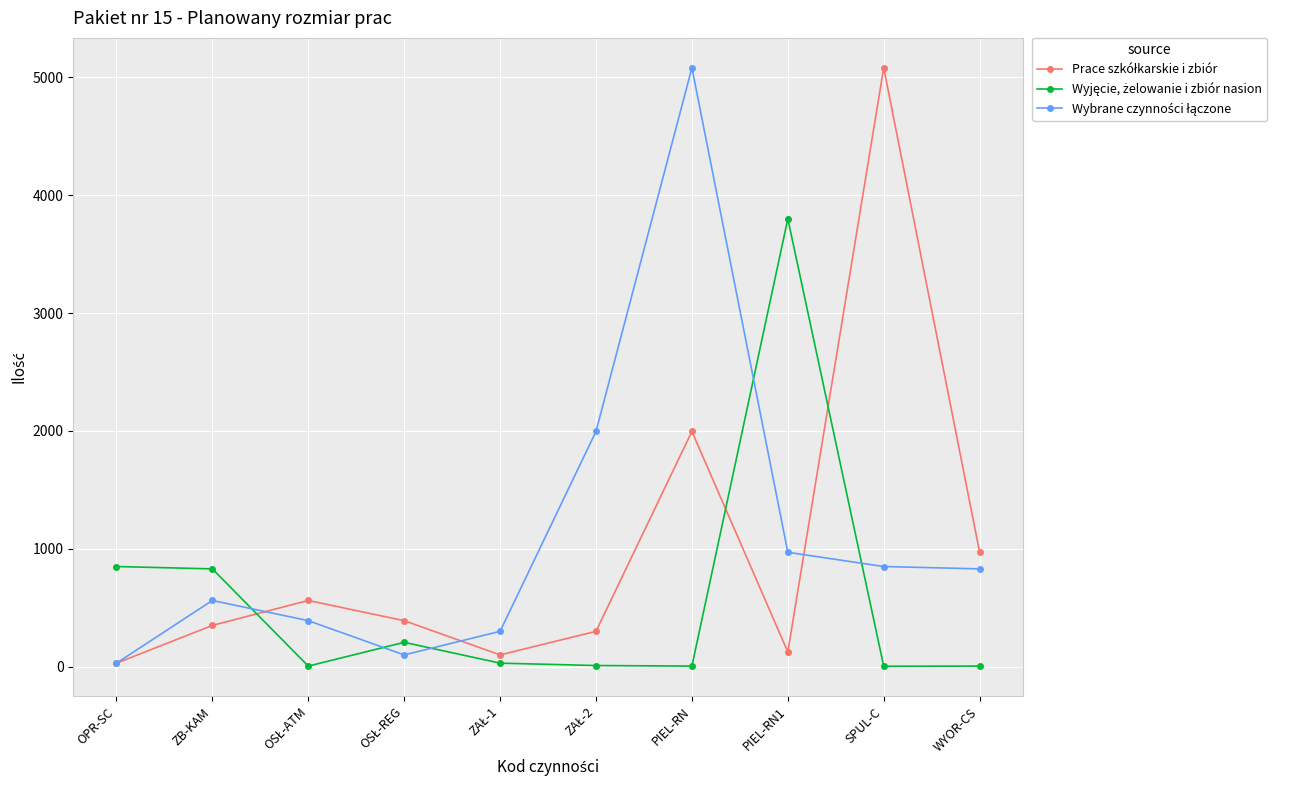

At which category is the sum across all series the highest?

PIEL-RN